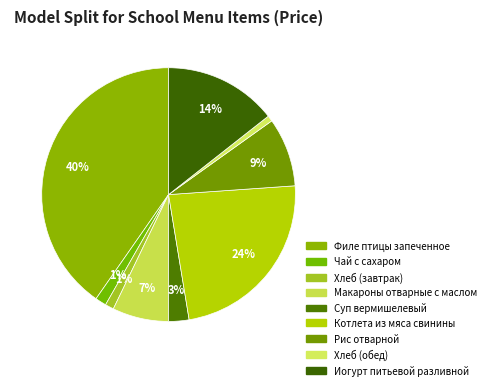

Which slice is the largest?

Филе птицы запеченное